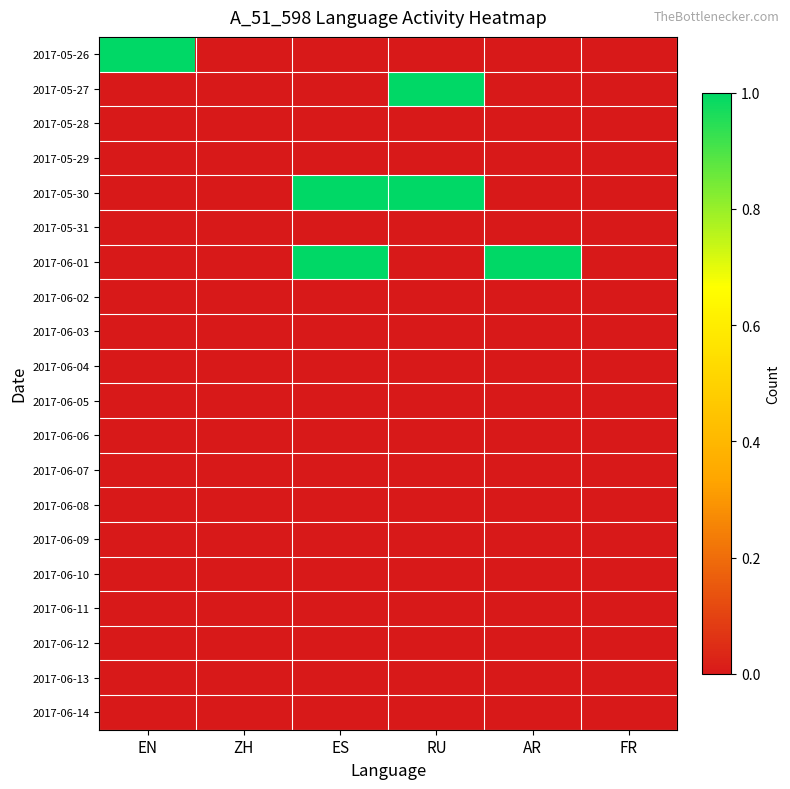

What is the greatest value displayed?

1